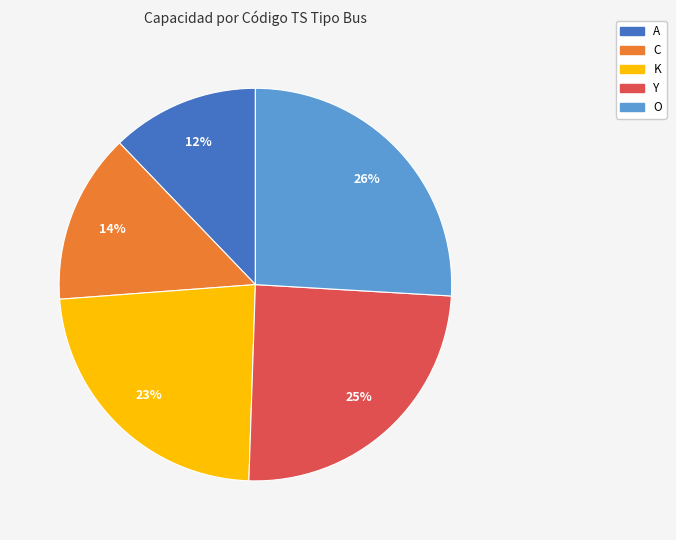

Does O represent more than half of the total?

No